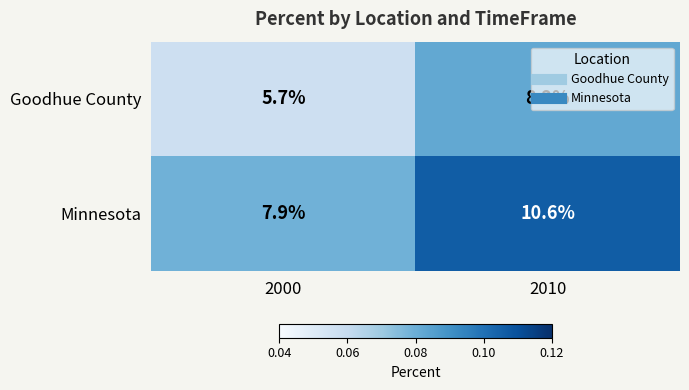

Which series has the widest spread of values?

Minnesota